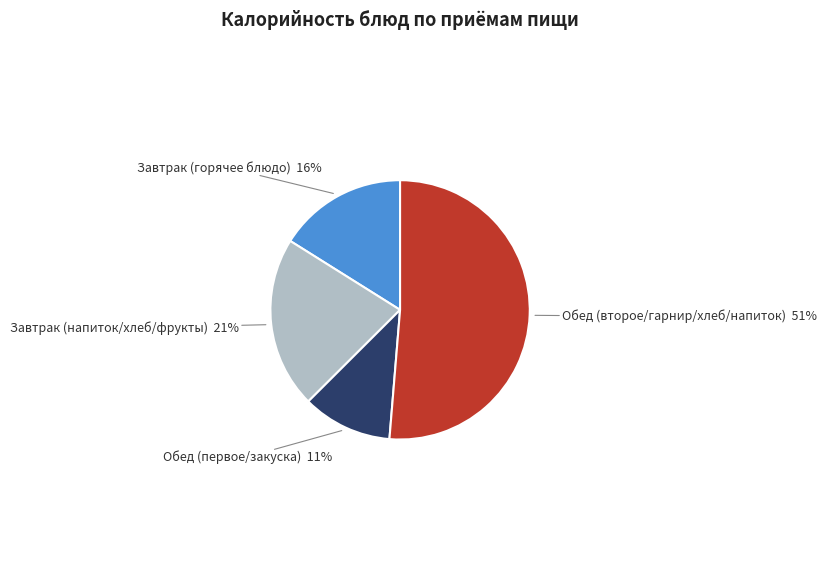

How many segments does this pie chart have?

4